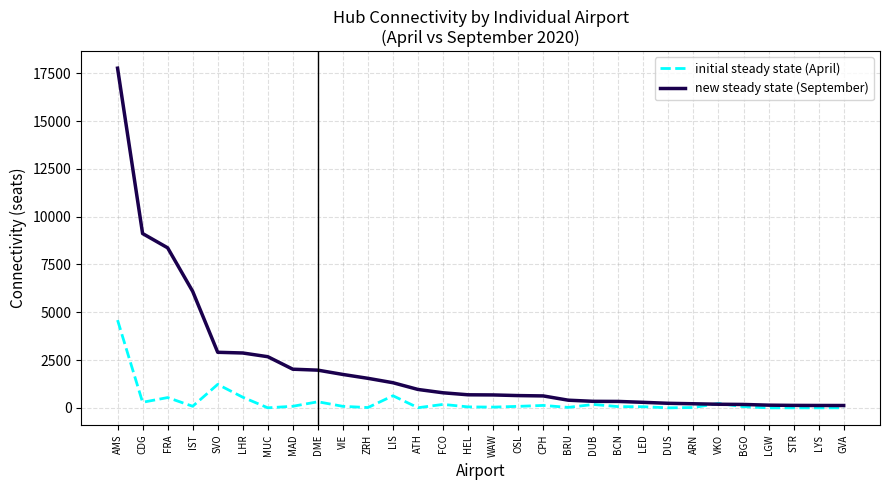

What is the maximum value for new steady state (September)?

17763.9